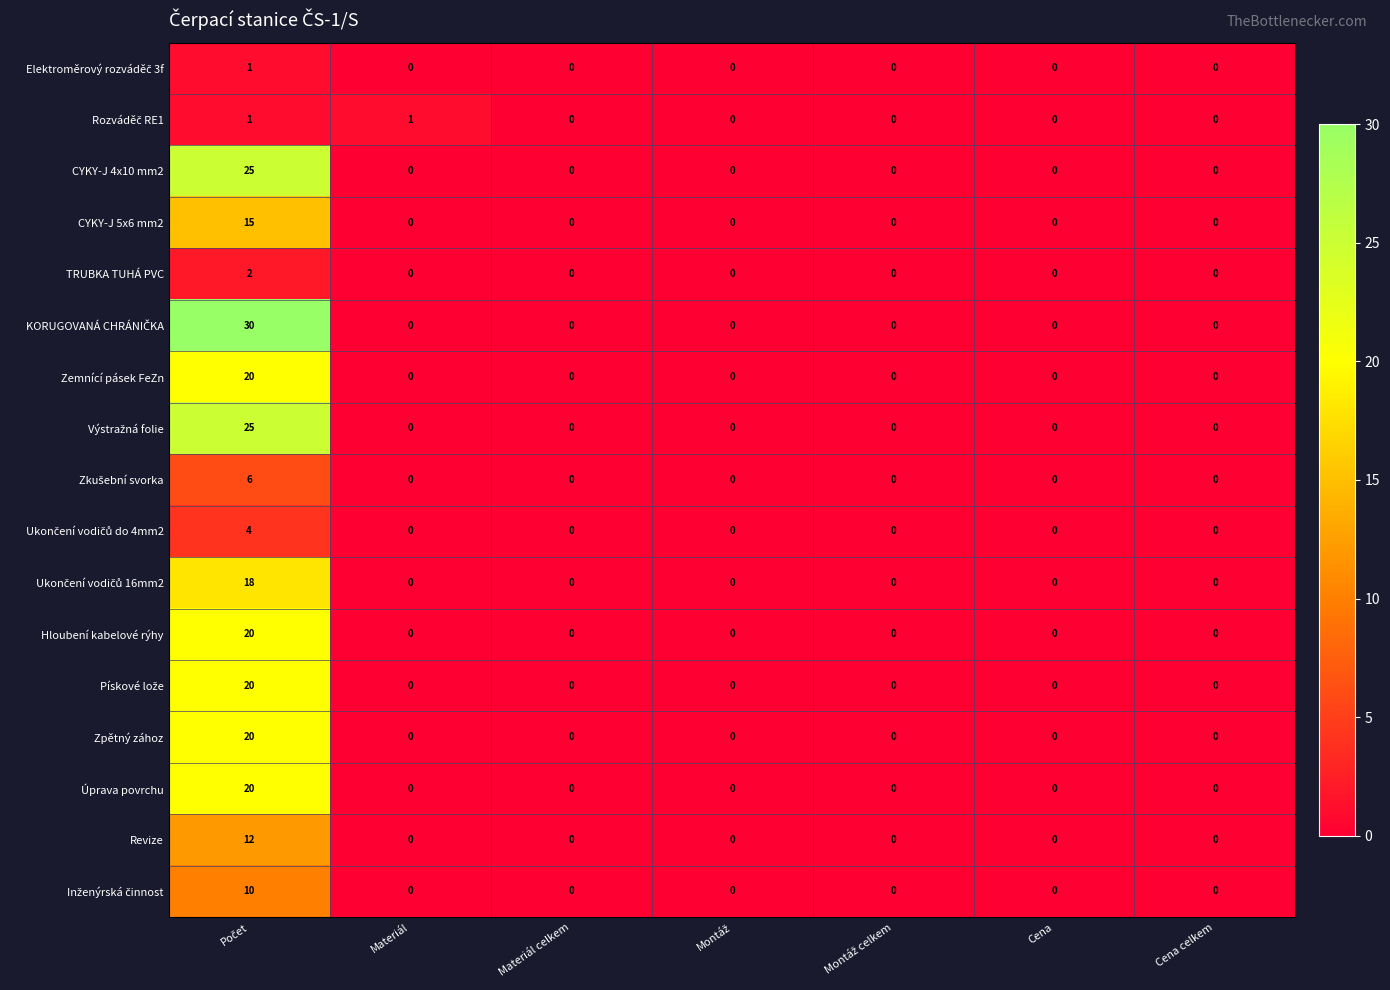

What is the maximum value shown in the chart?

30